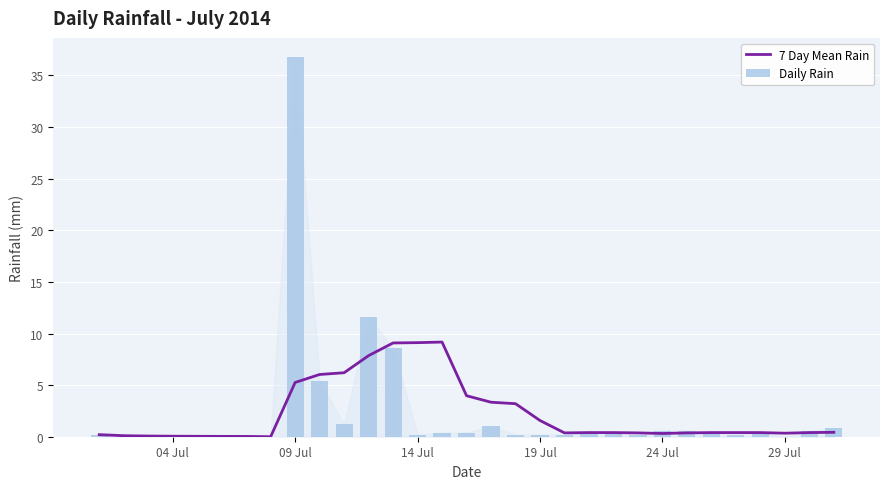

Is it true that 7 Day Mean Rain equals 0.3 at 29 Jul?

True